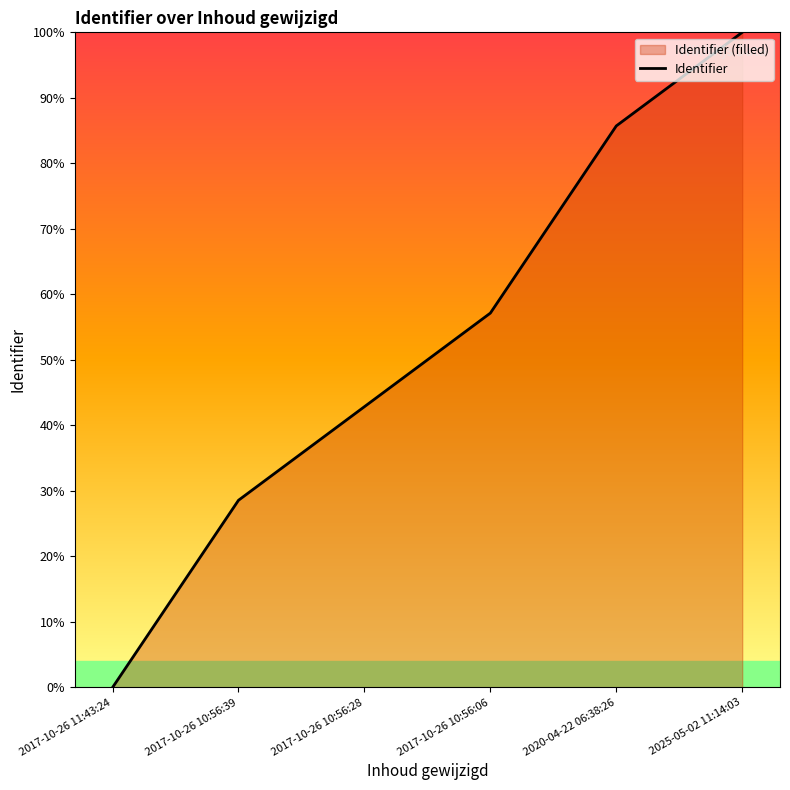

What is the label of the 5th point from the left?

2020-04-22 06:38:26